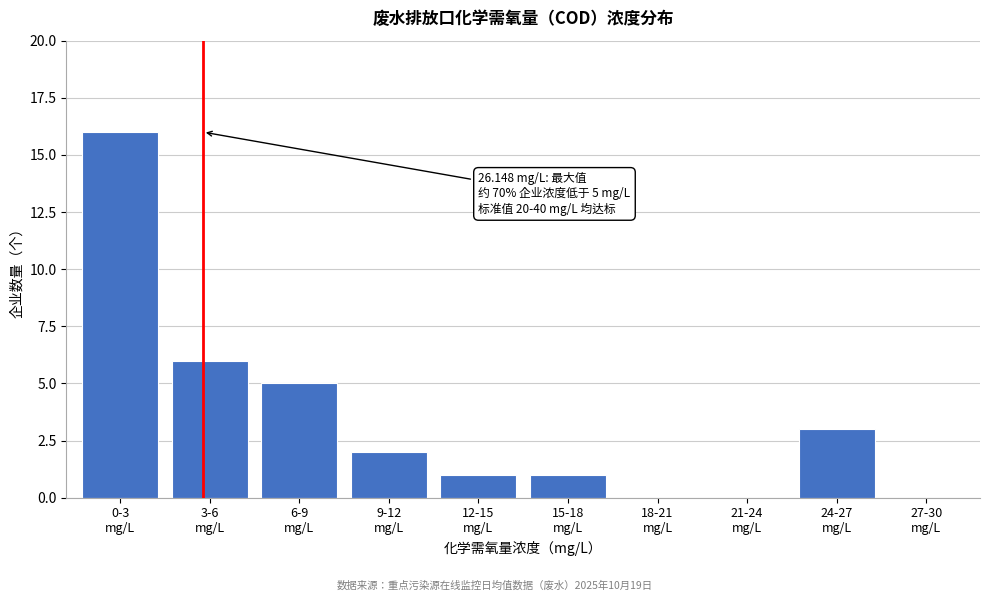

What is the sum of all values?

34